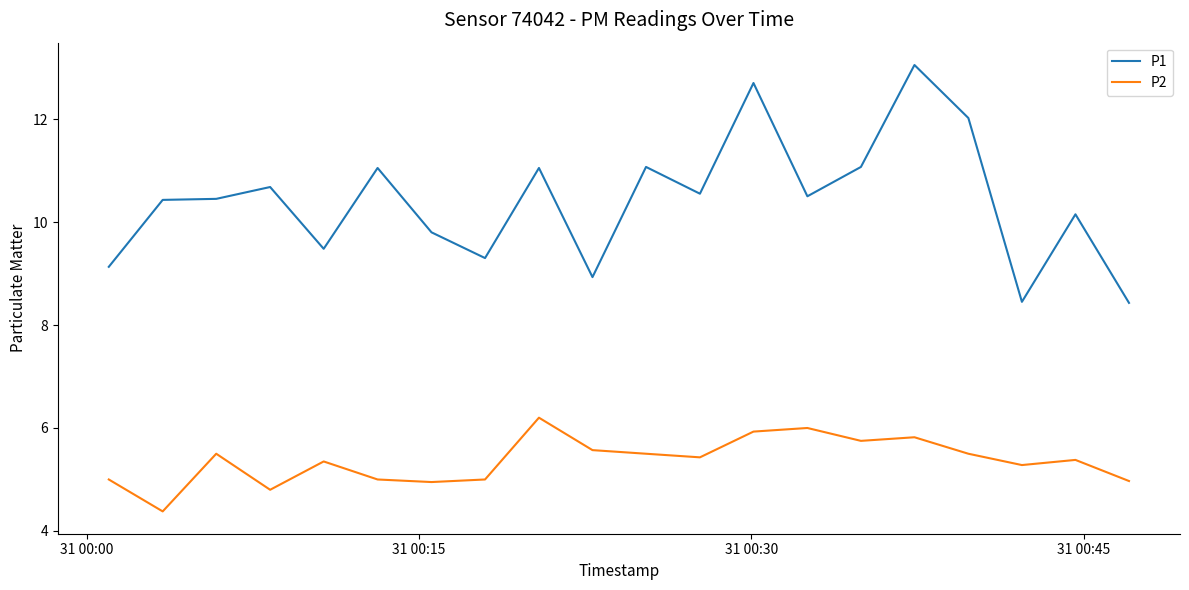

What is the maximum value for P2?

6.2